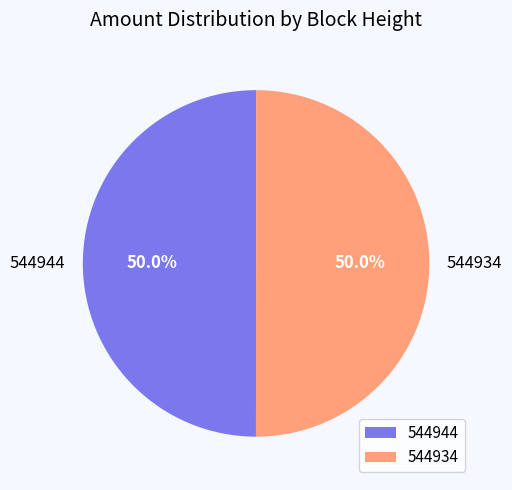

Approximately how many times larger is the value at 544934 compared to 544944?

1.0